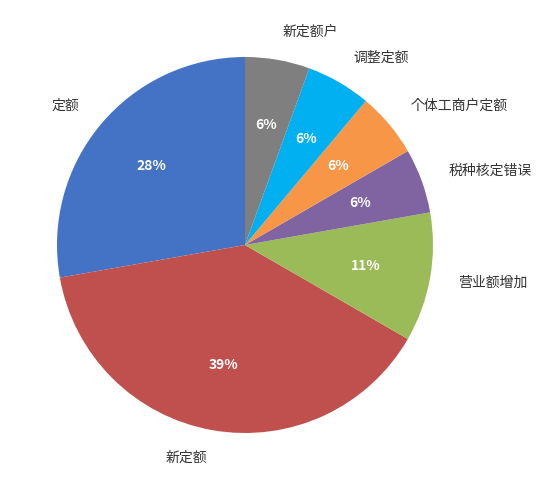

What percentage is the 个体工商户定额 slice, to the nearest percent?

6%